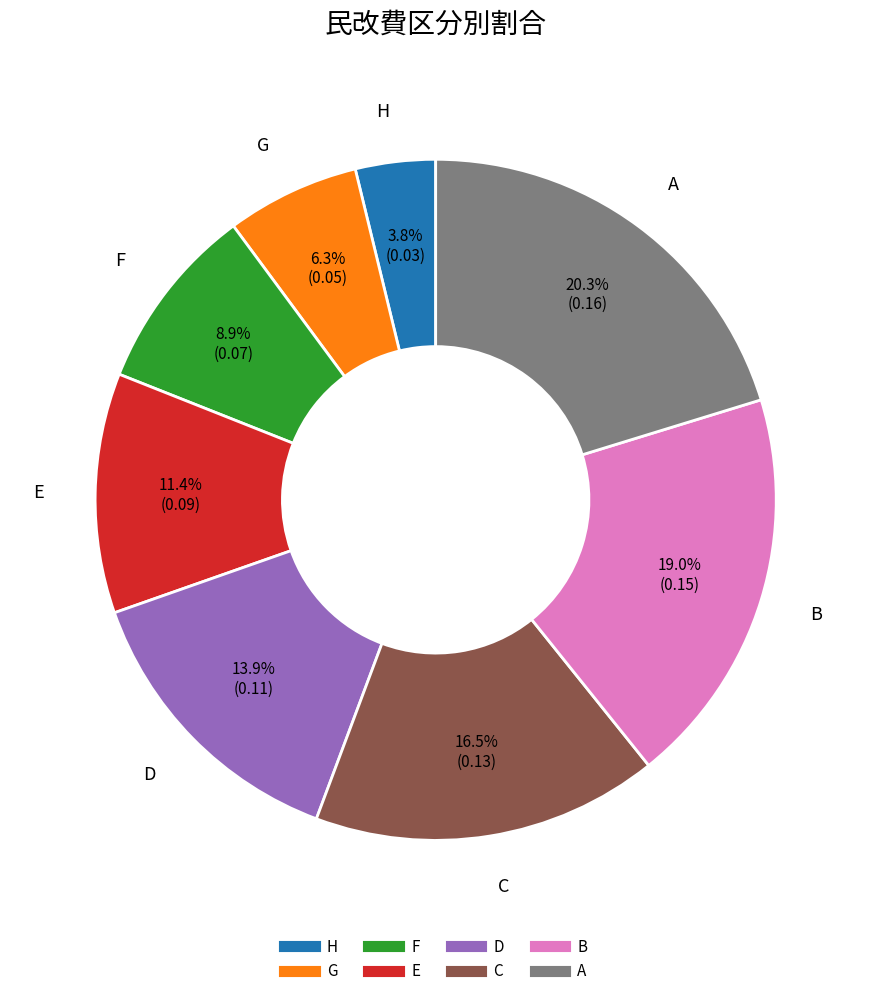

Which slice is the largest?

A